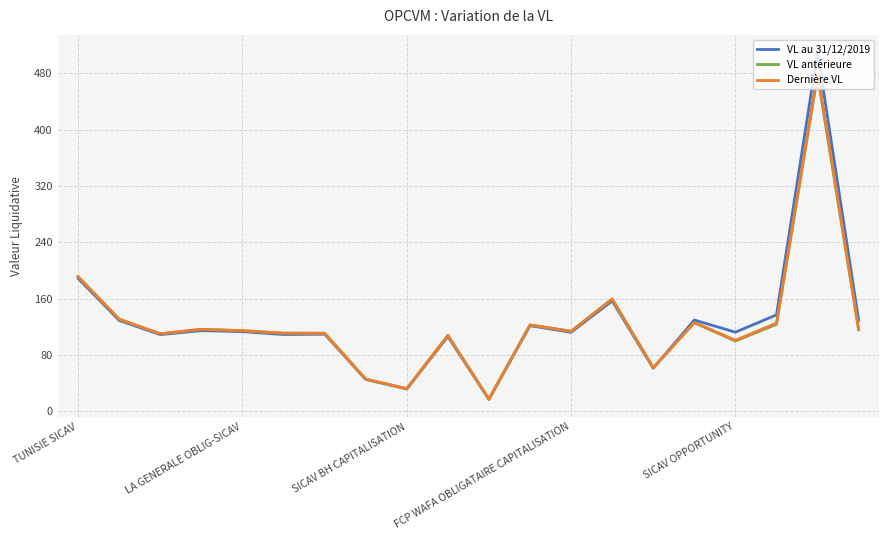

Does the chart display data point markers on the line(s)?

No